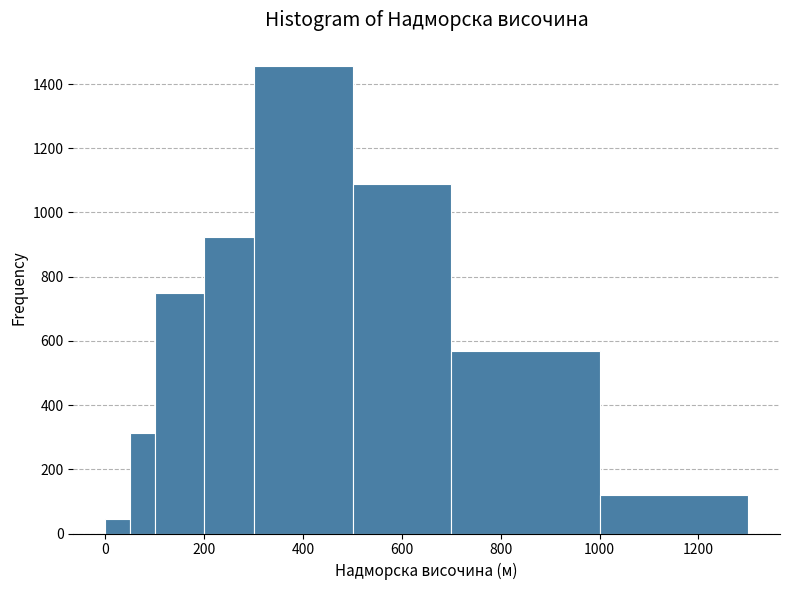

Around what value on the x-axis is the tallest bar? Give the approximate position of its centre, as read against the axis.

400